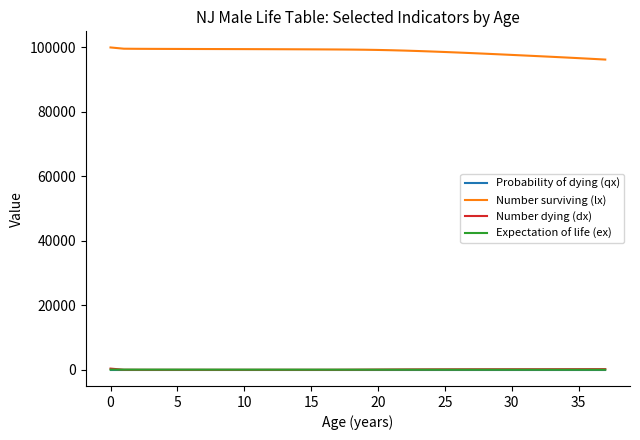

What is the lowest value of the Expectation of life (ex) series?

42.4